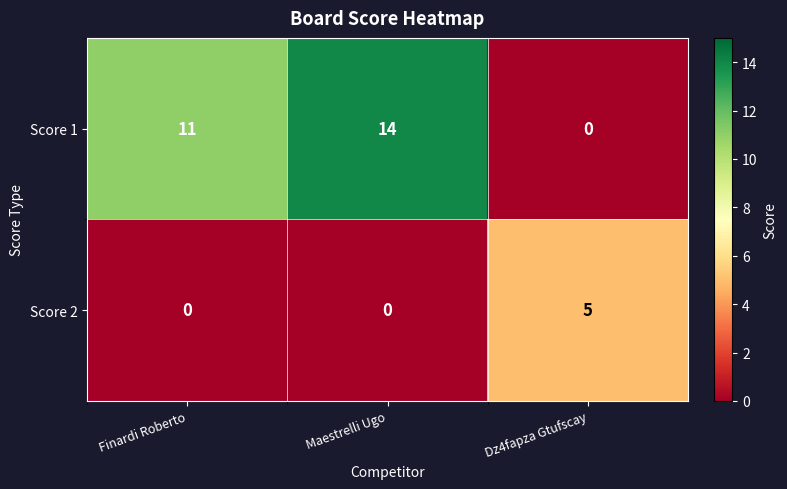

At Maestrelli Ugo, list the series in order from largest to smallest.

Score 1, Score 2